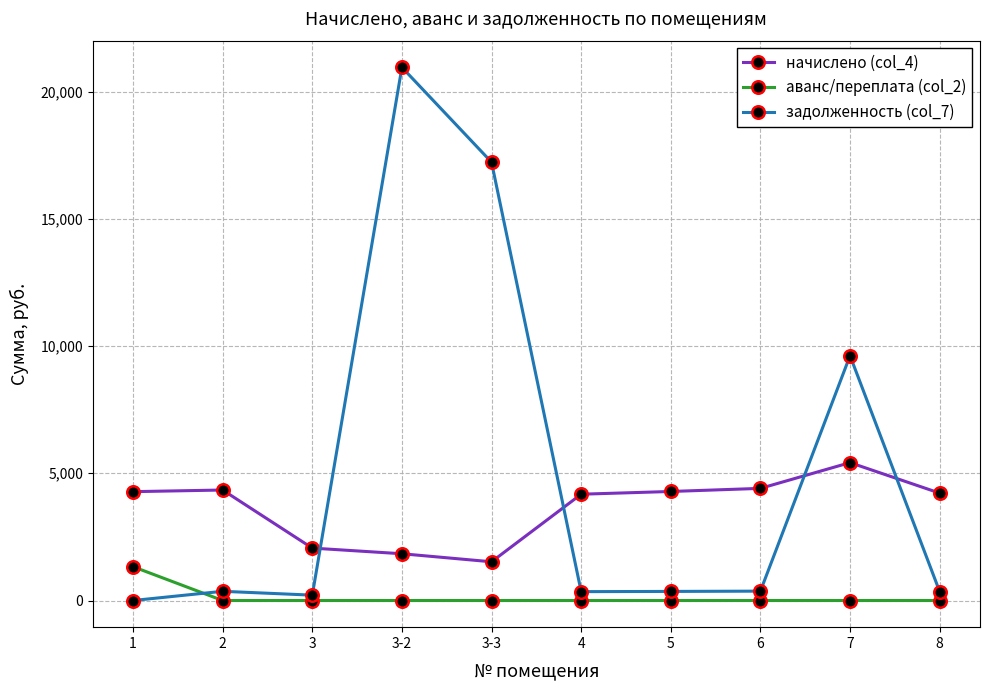

Is it true that задолженность (col_7) equals 368.1 at 6?

True